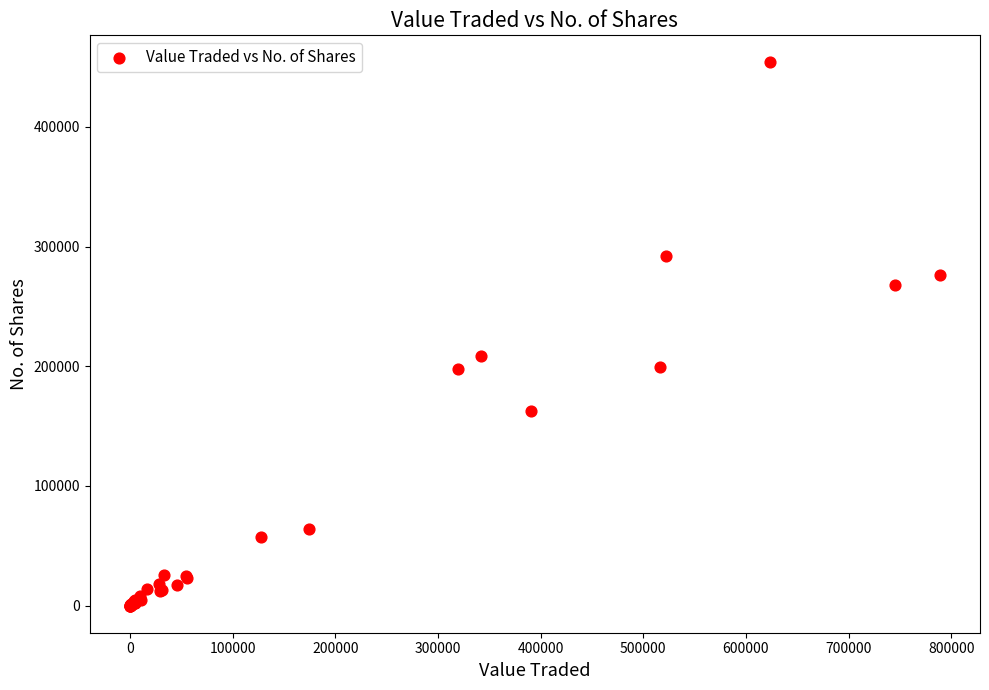

What Y value in the scatter plot is closest to 226902?

208922